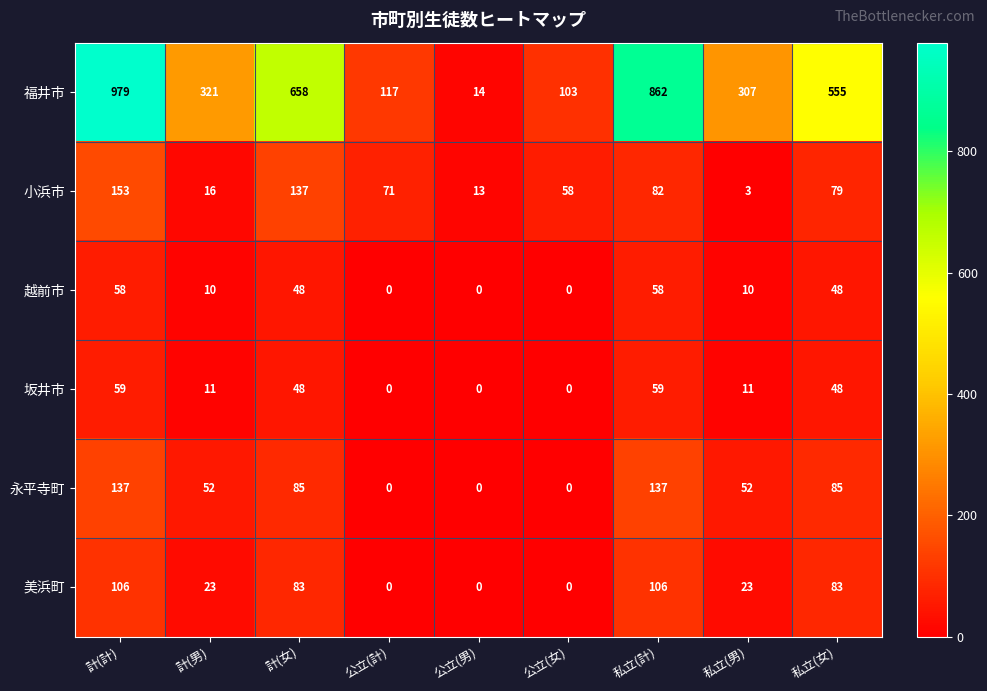

Is it true that 越前市 equals 83 at 計(計)?

False